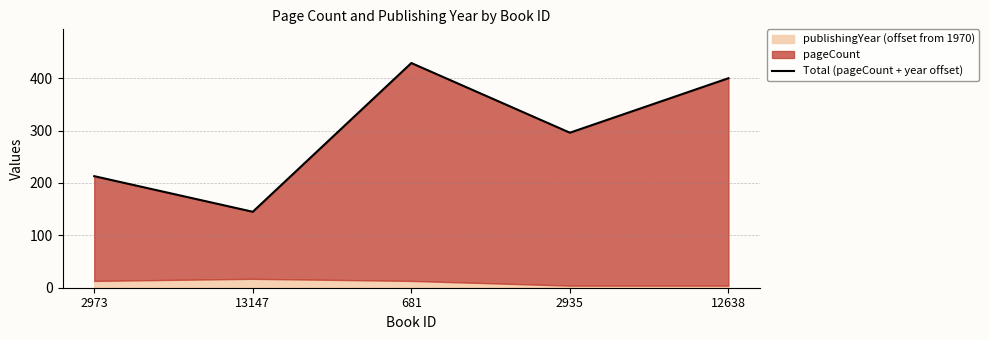

What is the change in value from 681 to 2935?

-133